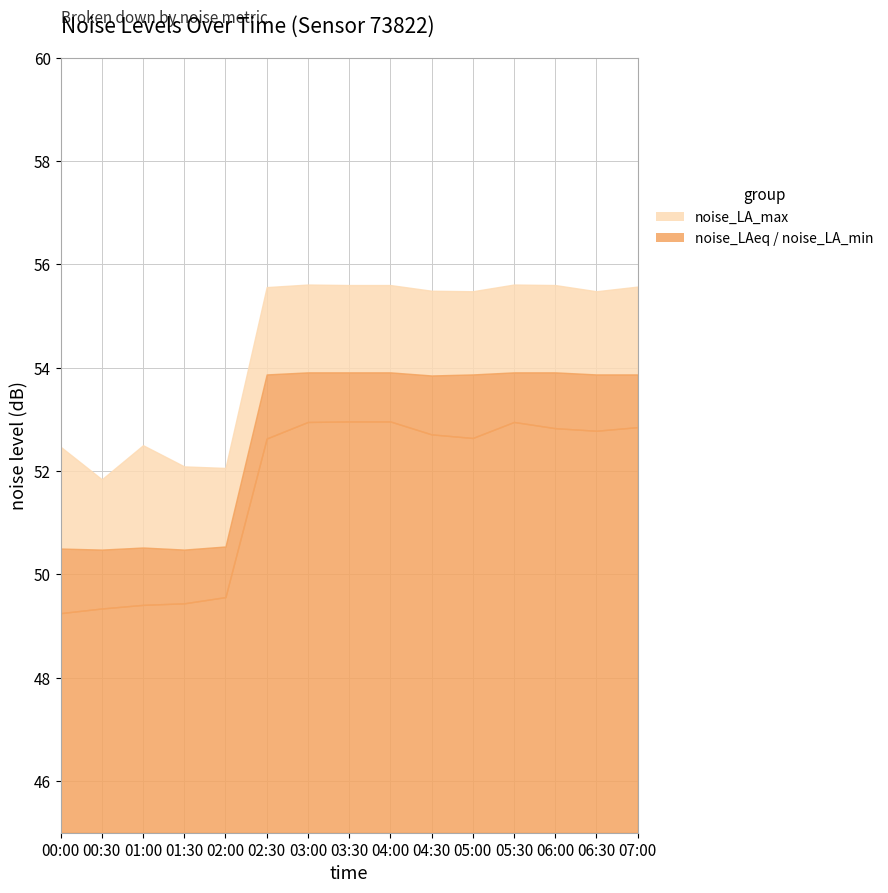

What is the sum of all noise_LA_max values?

816.6